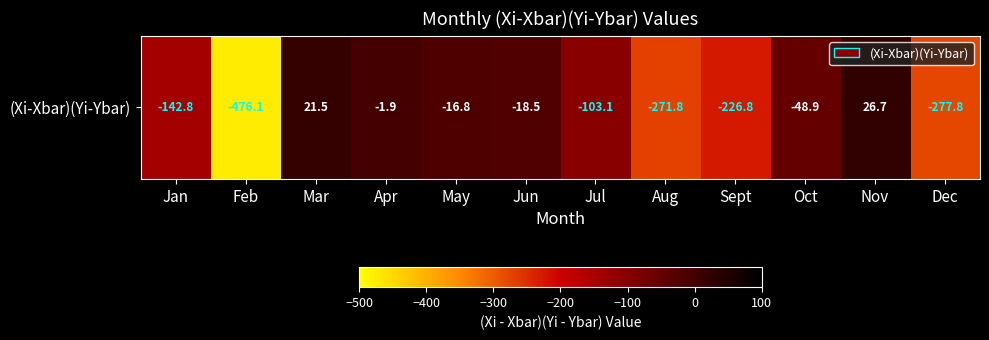

What is the sum of the values at Jan and Jun?

-161.3